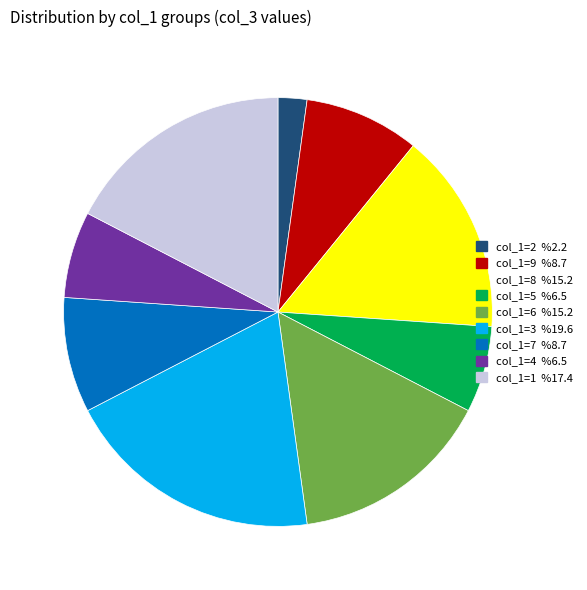

Does col_1=9 %8.7 account for over 50% of the chart?

No